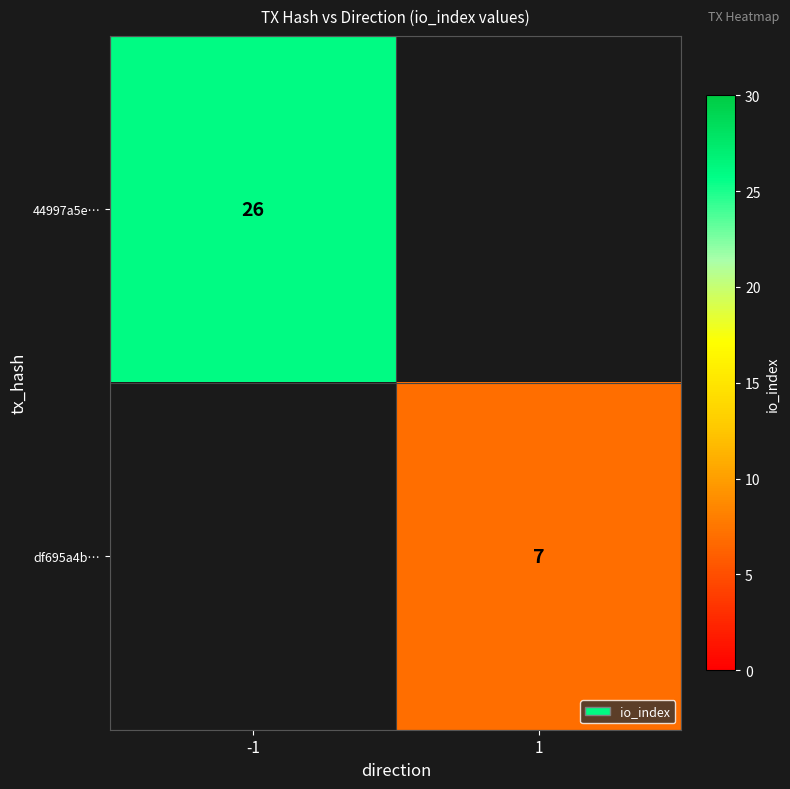

Count the number of data series in this chart.

2